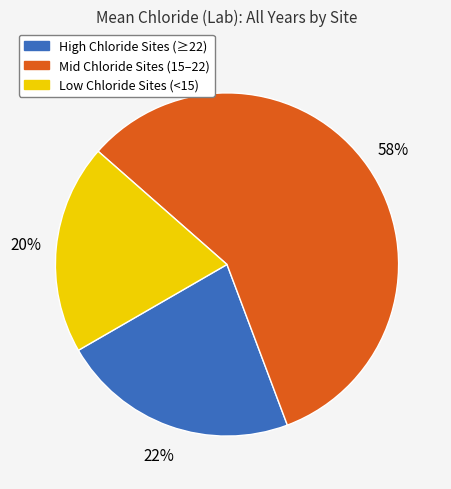

To the nearest percent, what is the average slice percentage?

33%